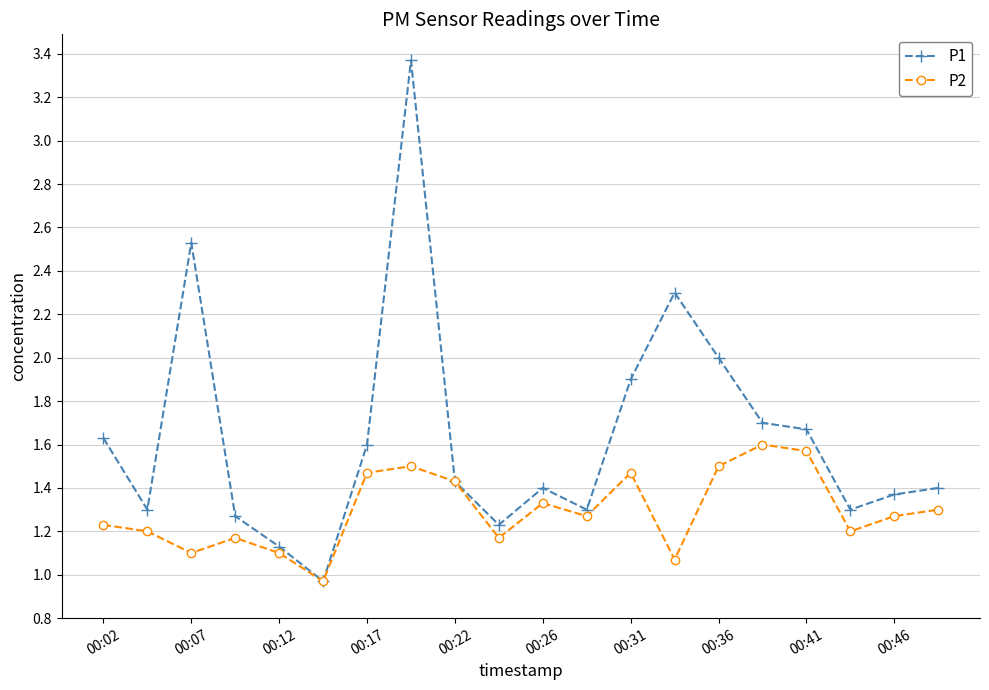

Does the chart display data point markers on the line(s)?

Yes